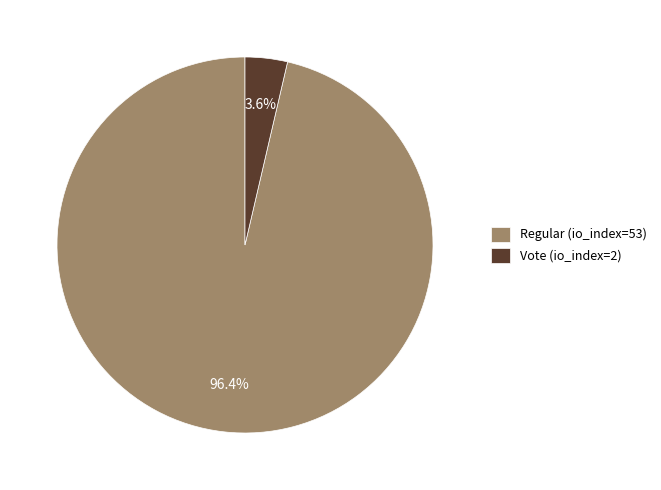

True or false: Regular (io_index=53) accounts for 96% of the total.

True